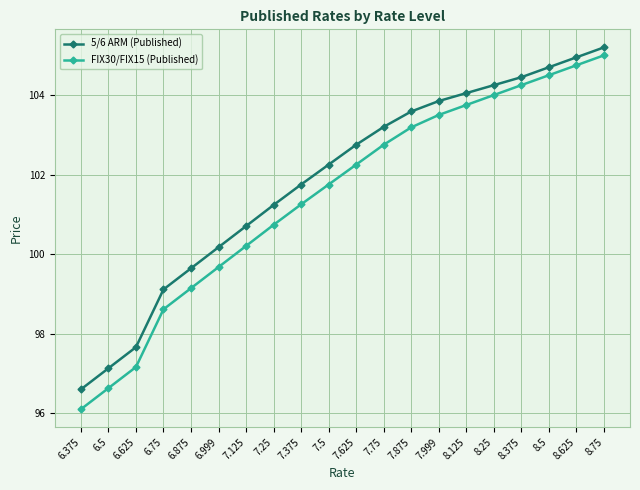

What position from the left is 7.25?

8